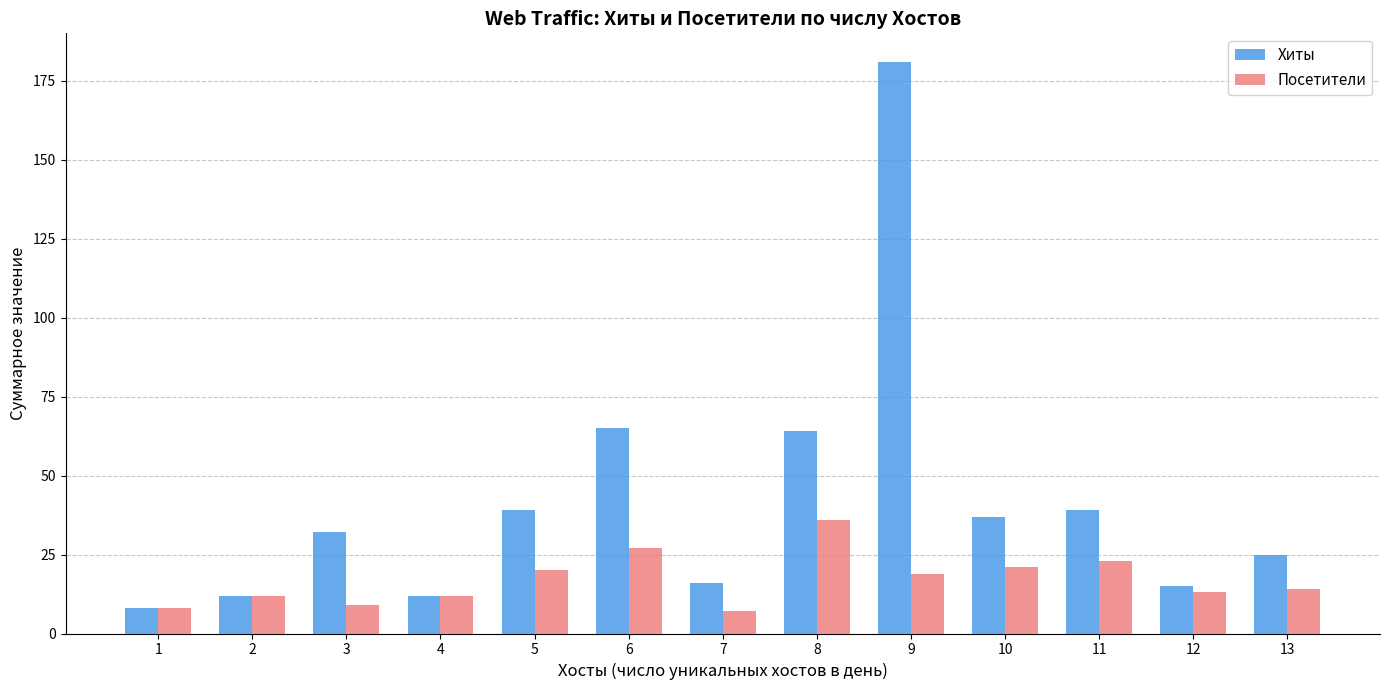

Rank the series by their average value, from highest to lowest.

Хиты, Посетители